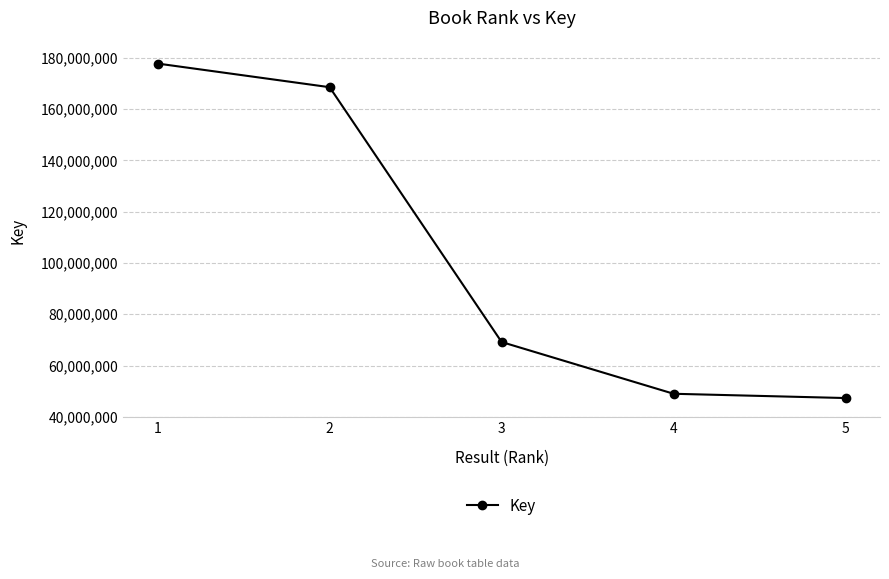

Rank the categories by value from lowest to highest.

5, 4, 3, 2, 1